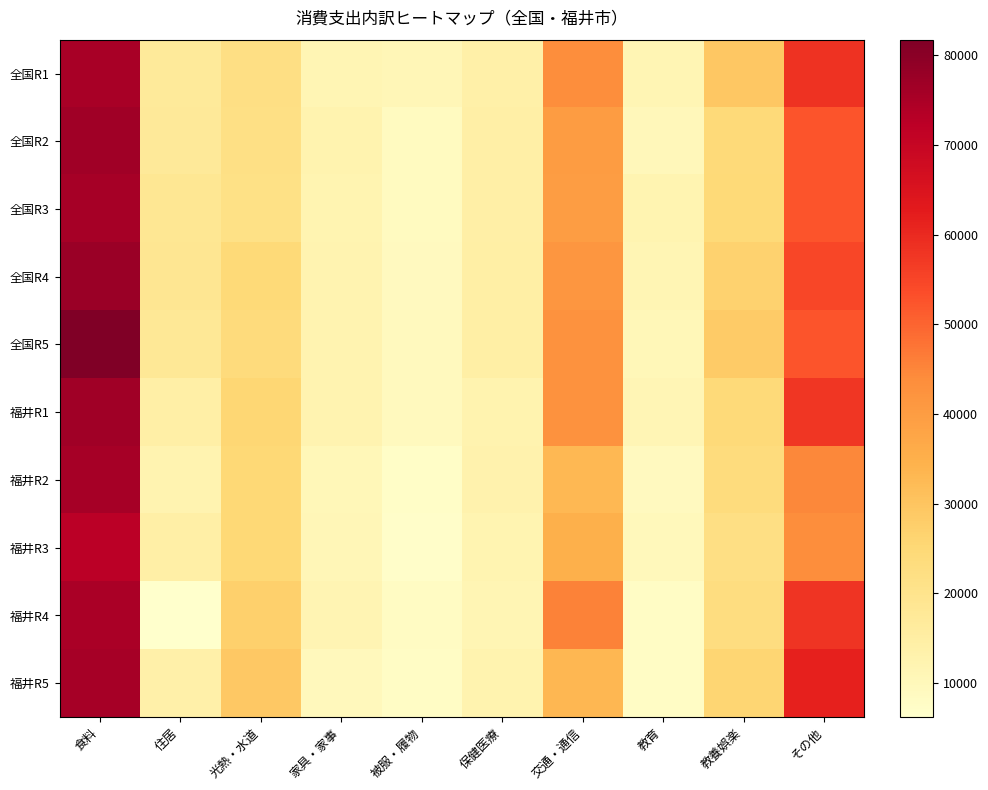

How many categories are shown in the chart?

10